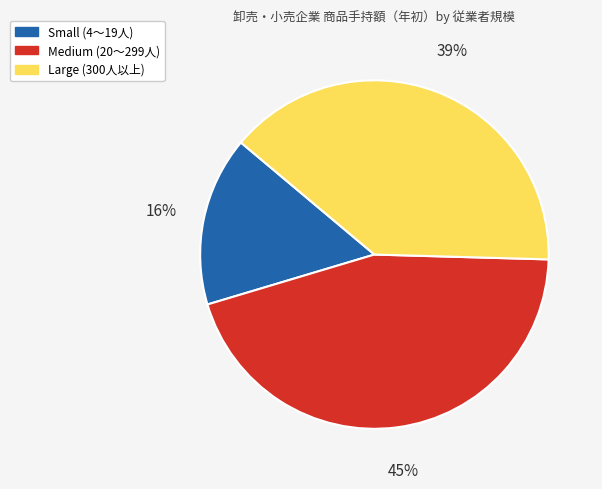

The Small (4～19人) slice represents 16% of the pie. True or false?

True